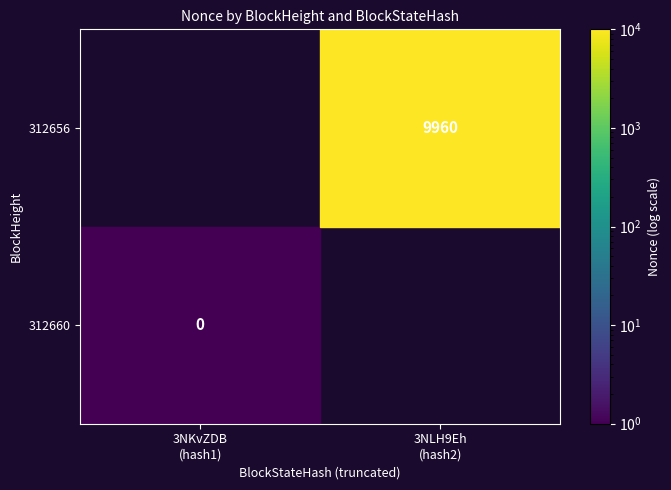

Which label corresponds to the largest value in the chart?

3NLH9Eh
(hash2)